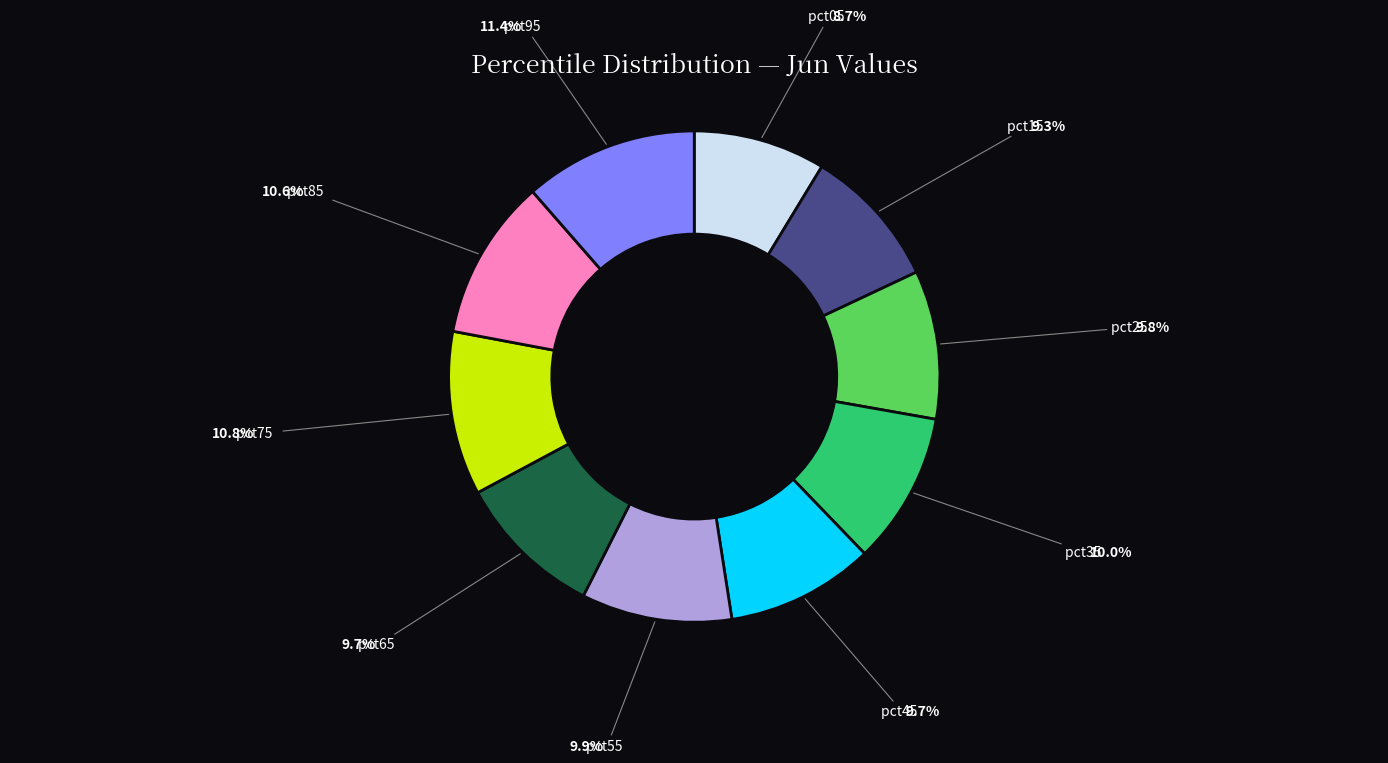

Do pct95 and pct45 together represent more than half of the pie?

No